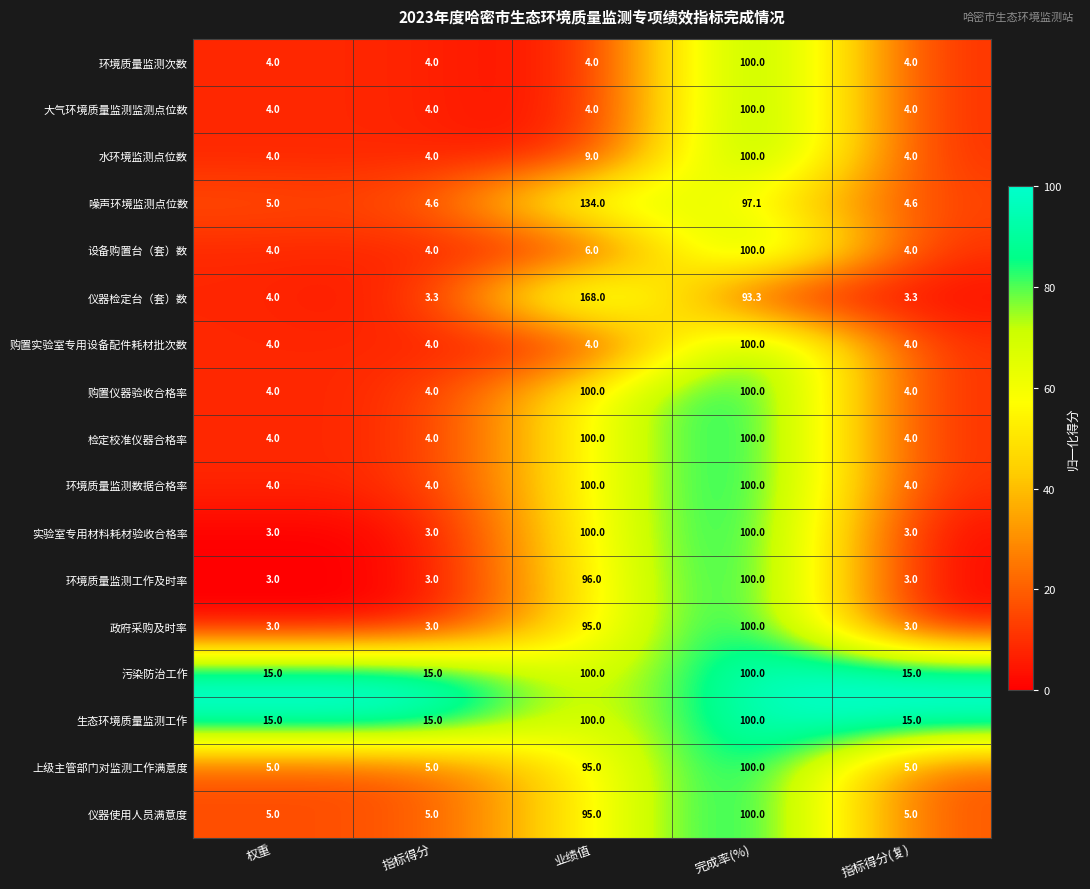

What is the average value of the 购置仪器验收合格率 series?

42.4